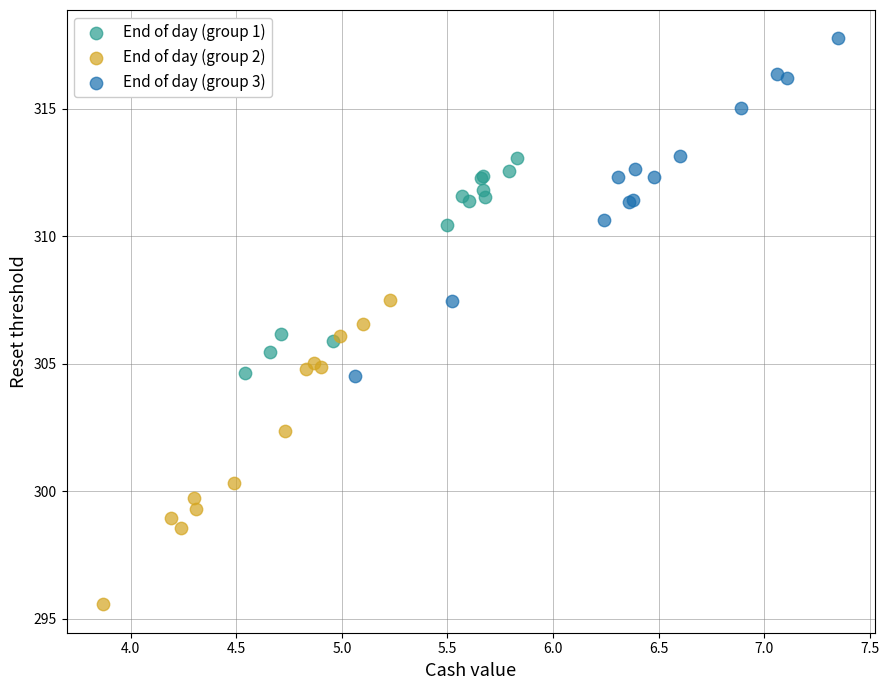

Which series contains the highest Y value?

End of day (group 3)